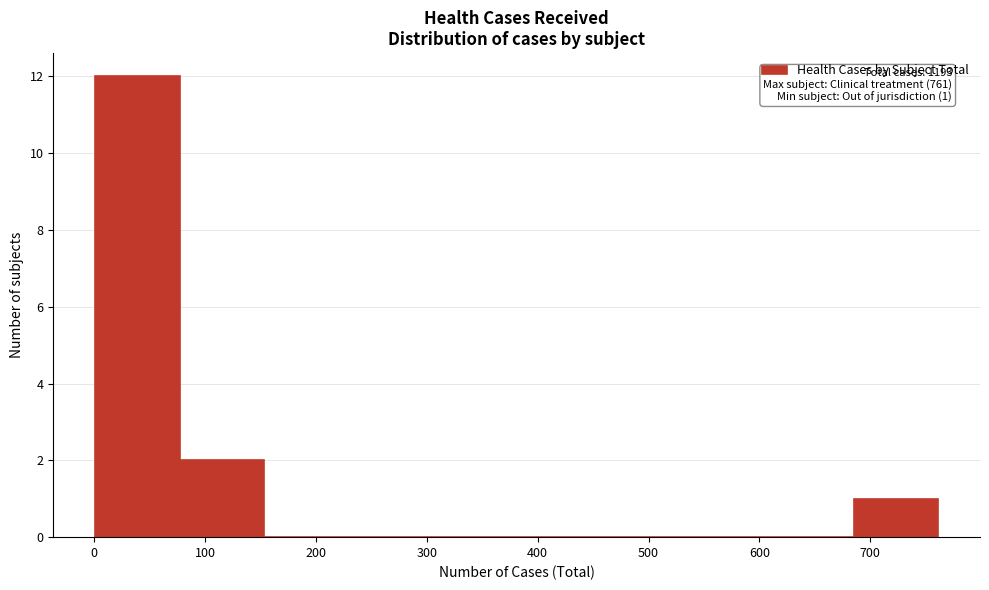

Over which range of the x-axis is the bar tallest?

1 to 77